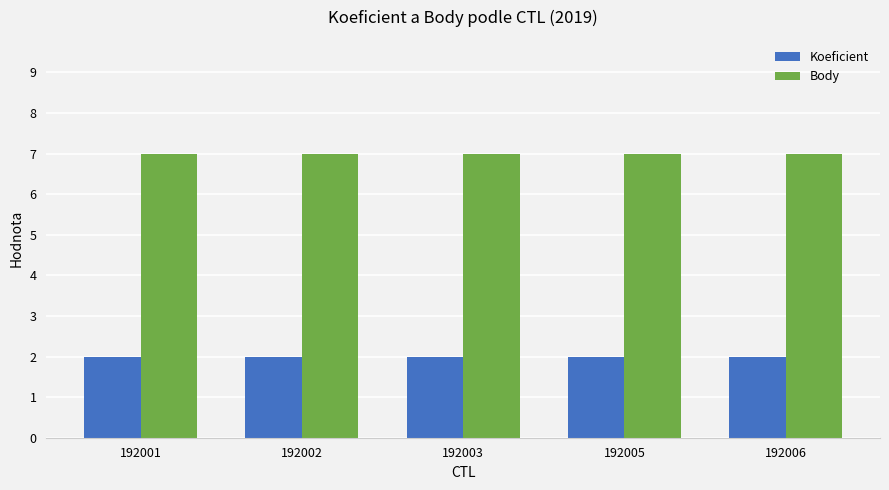

What is the average value of the Body series?

7